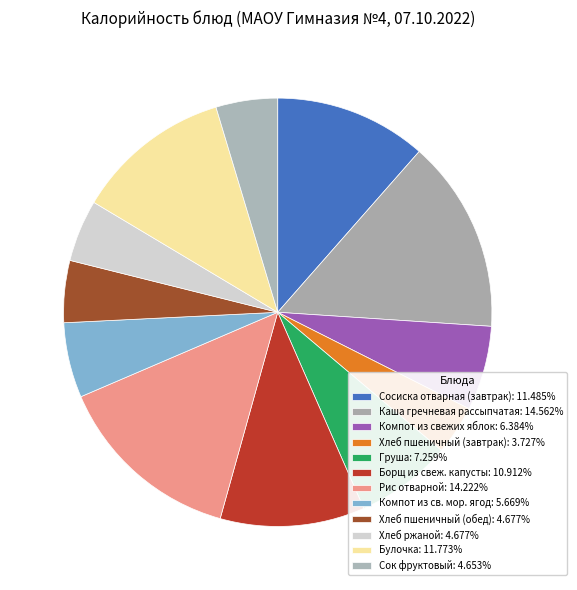

How many slices are in this pie chart?

12